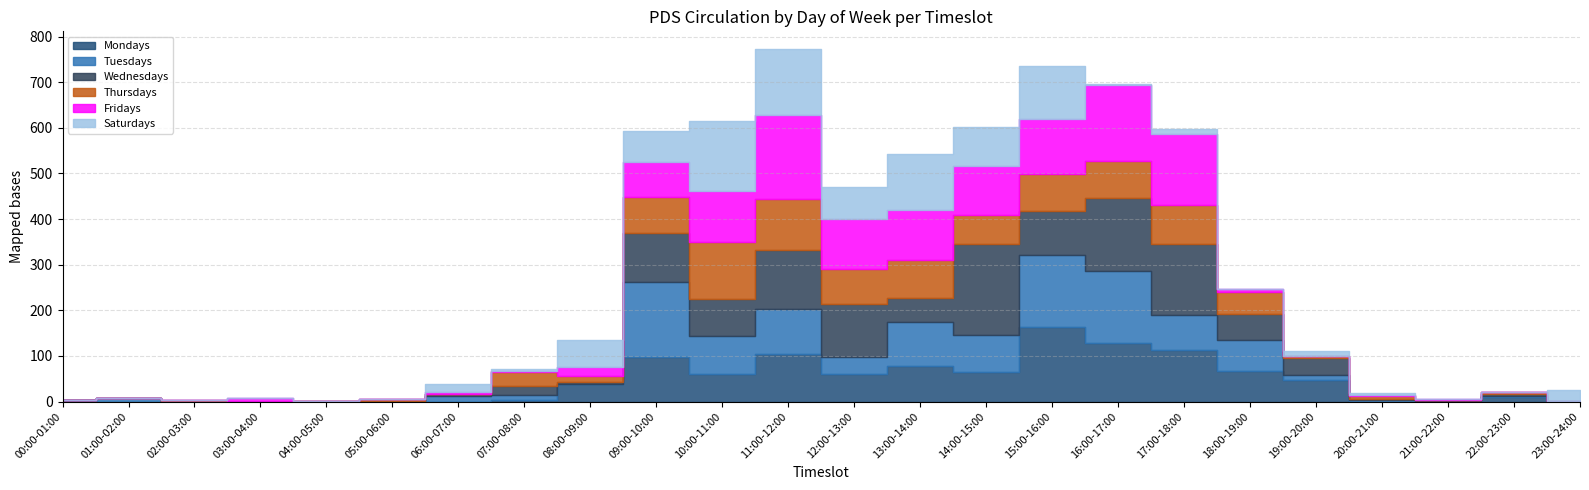

Which has a higher value, 10:00-11:00 or 22:00-23:00?

10:00-11:00